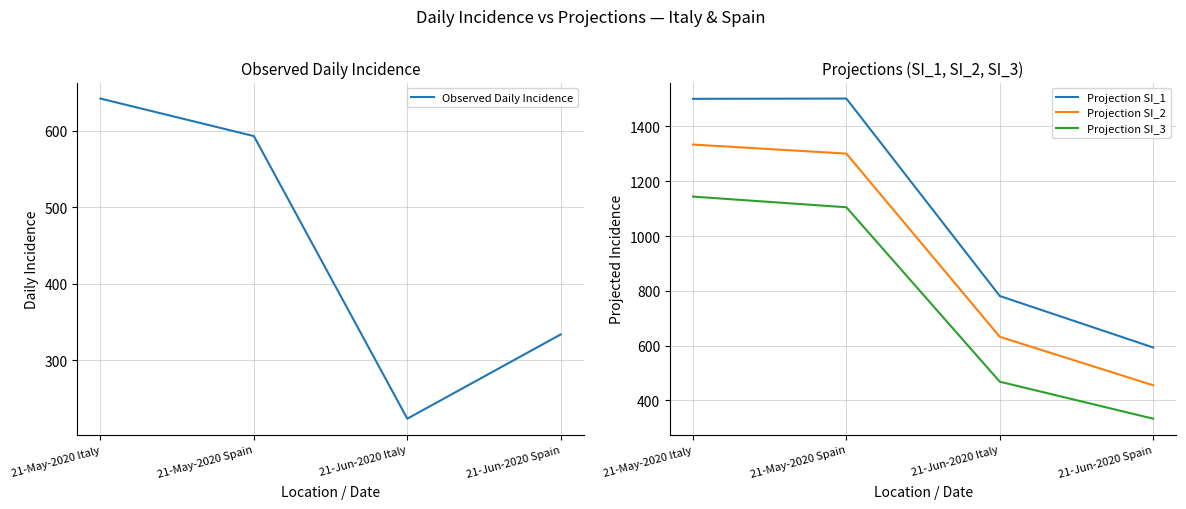

What is the difference between the Projection SI_2 values at 21-Jun-2020 Spain and 21-May-2020 Spain?

846